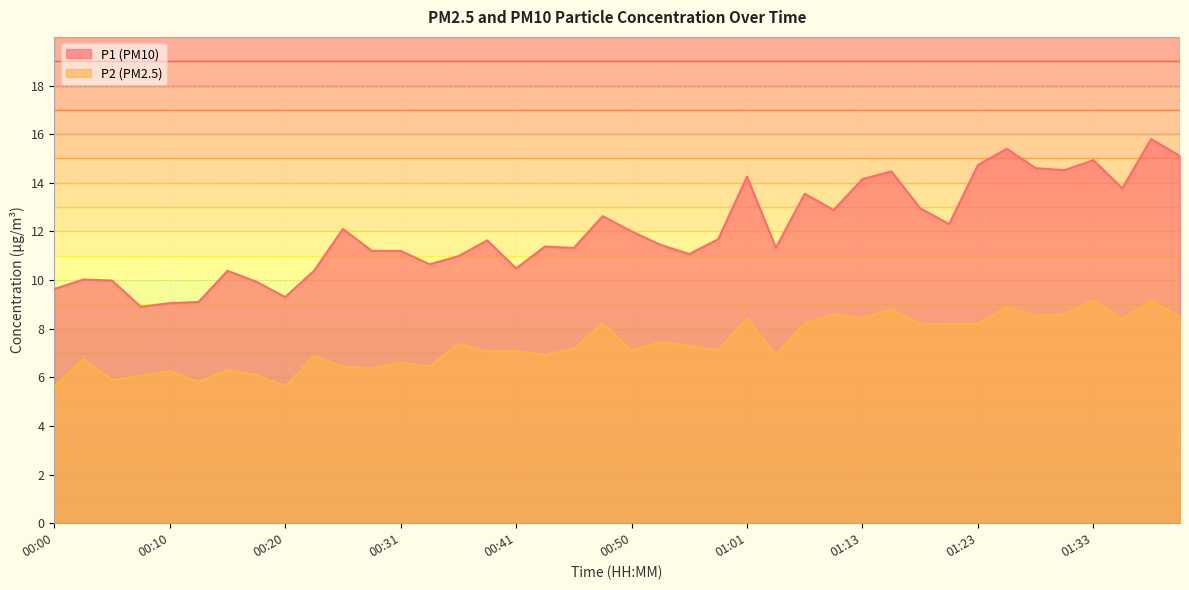

Reading left to right, list all the values displayed in this chart.

P1: 00:00=9.6	00:03=10.0	00:05=10.0	00:08=8.9	00:10=9.1	00:13=9.1	00:15=10.4	00:18=9.9	00:20=9.3	00:23=10.4	00:26=12.1	00:28=11.2	00:31=11.2	00:33=10.7	00:36=11.0	00:38=11.6	00:41=10.5	00:43=11.4	00:46=11.3	00:48=12.6	00:50=12.0	00:53=11.4	00:56=11.1	00:58=11.7	01:01=14.2	01:03=11.3	01:06=13.6	01:08=12.9	01:13=14.2	01:16=14.5	01:18=12.9	01:21=12.3	01:23=14.7	01:25=15.4	01:28=14.6	01:30=14.5	01:33=14.9	01:35=13.8	01:38=15.8	01:40=15.1
P2: 00:00=5.6	00:03=6.8	00:05=5.9	00:08=6.1	00:10=6.2	00:13=5.8	00:15=6.3	00:18=6.1	00:20=5.6	00:23=6.9	00:26=6.4	00:28=6.4	00:31=6.6	00:33=6.5	00:36=7.4	00:38=7.1	00:41=7.1	00:43=6.9	00:46=7.2	00:48=8.2	00:50=7.1	00:53=7.5	00:56=7.3	00:58=7.1	01:01=8.4	01:03=6.9	01:06=8.2	01:08=8.6	01:13=8.4	01:16=8.8	01:18=8.2	01:21=8.2	01:23=8.2	01:25=8.9	01:28=8.5	01:30=8.6	01:33=9.2	01:35=8.4	01:38=9.1	01:40=8.5